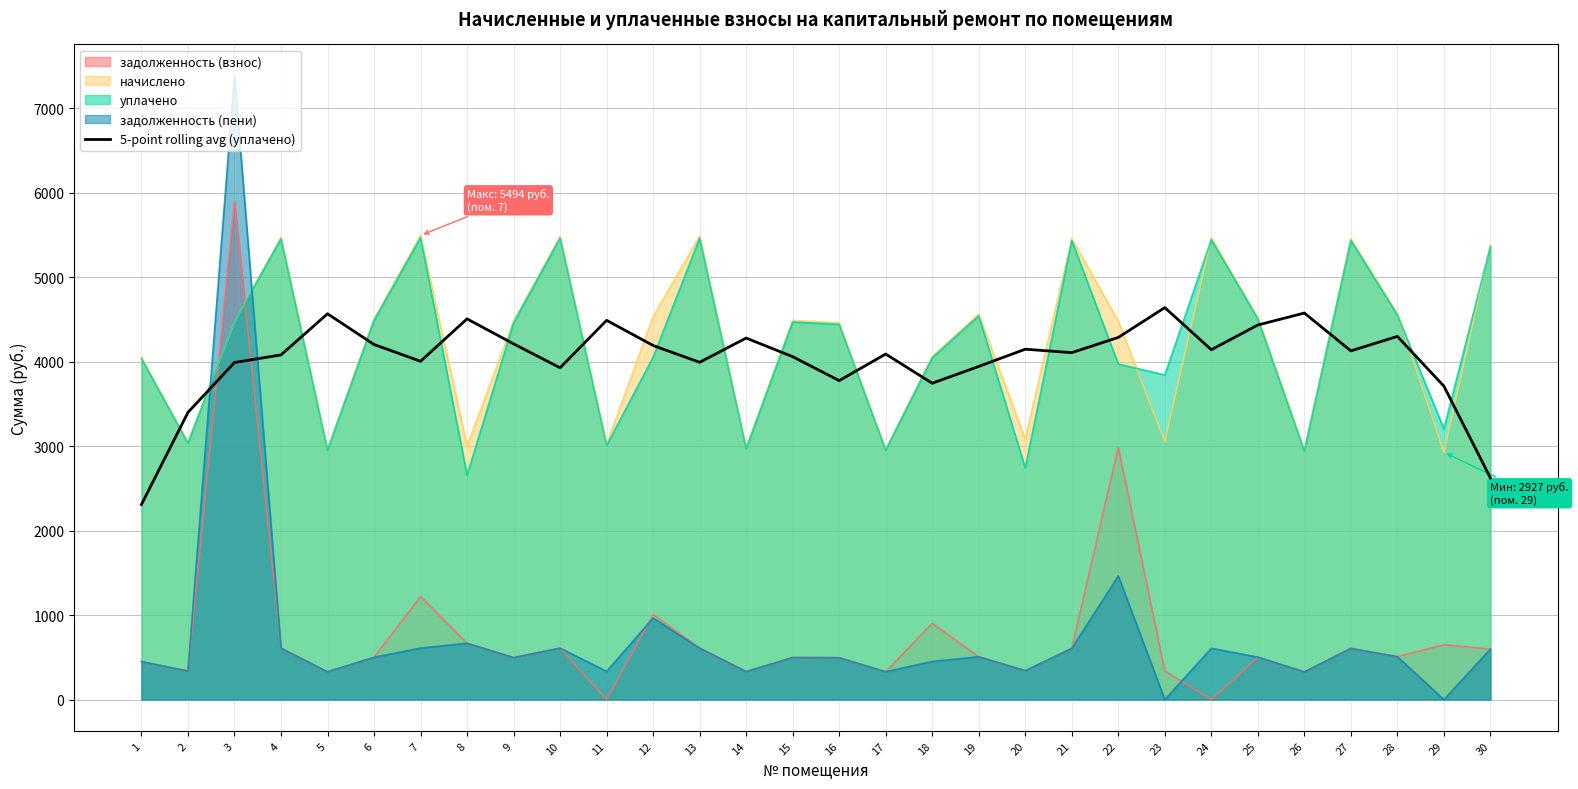

Where does the data first go above 4127?

5